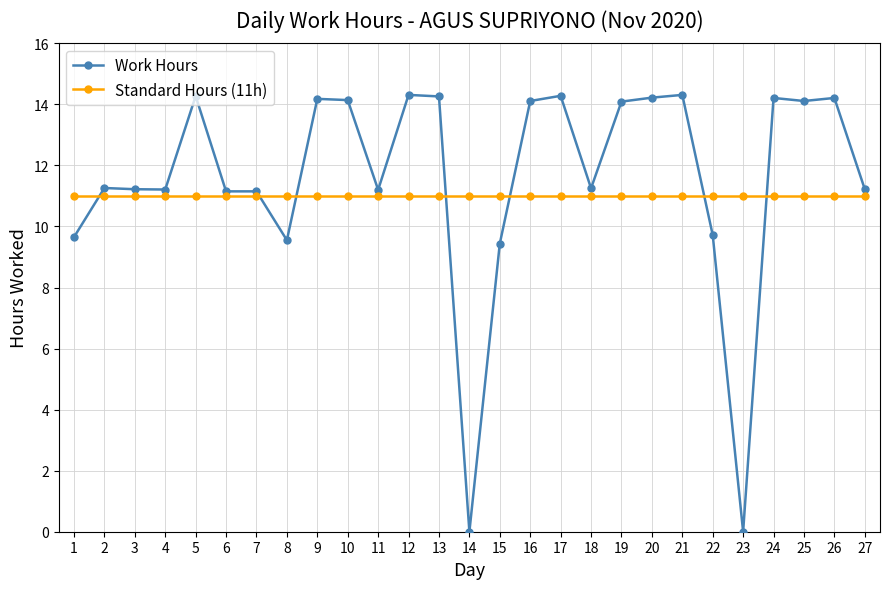

What is the total value across all series at 8?

20.6